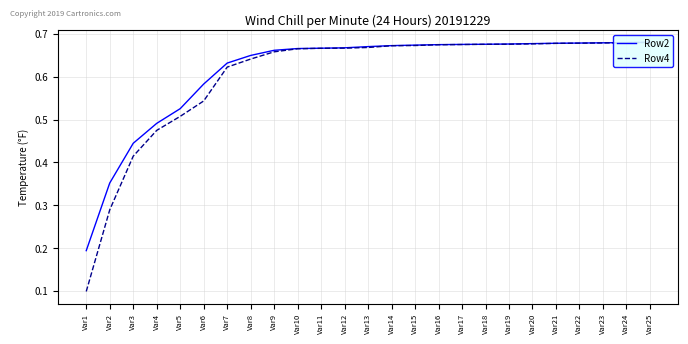

What is the difference between the second highest and minimum values in the Row2 series?

0.5